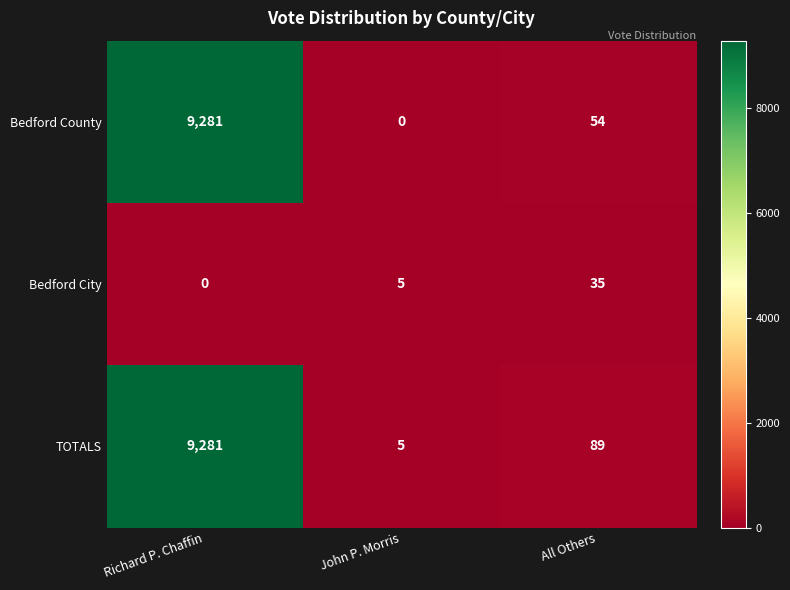

What is the sum of all Bedford City values?

40